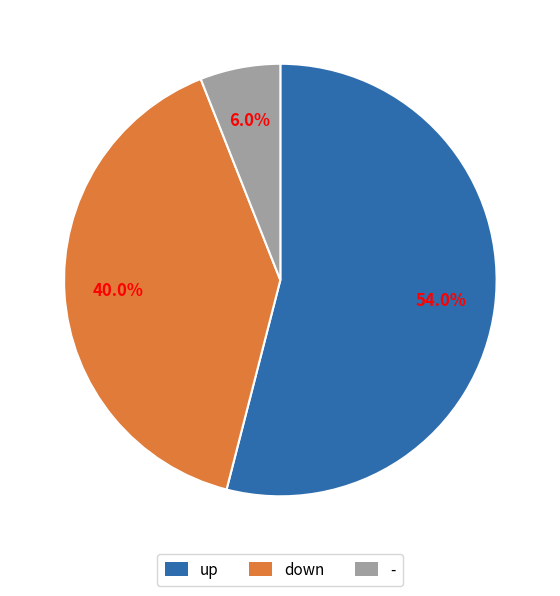

Is it true that - is 18% of the pie?

False